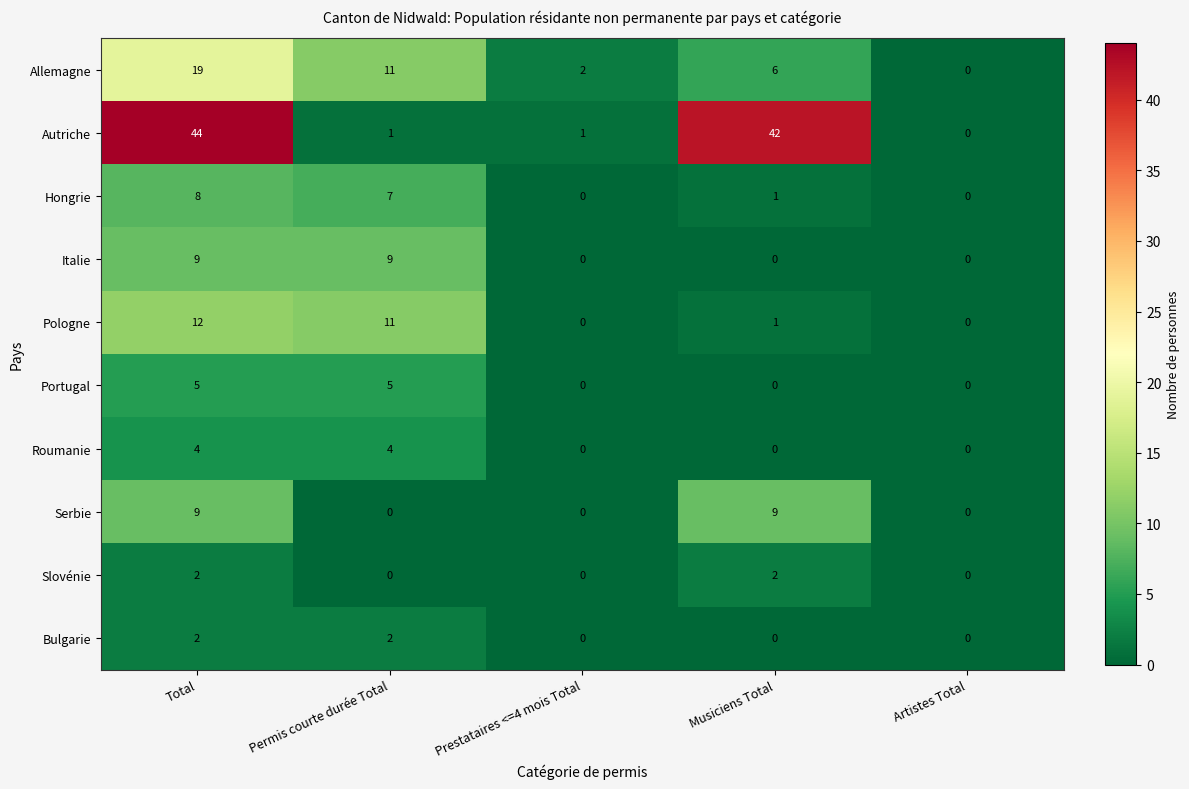

Which series has the largest range (max minus min)?

Autriche